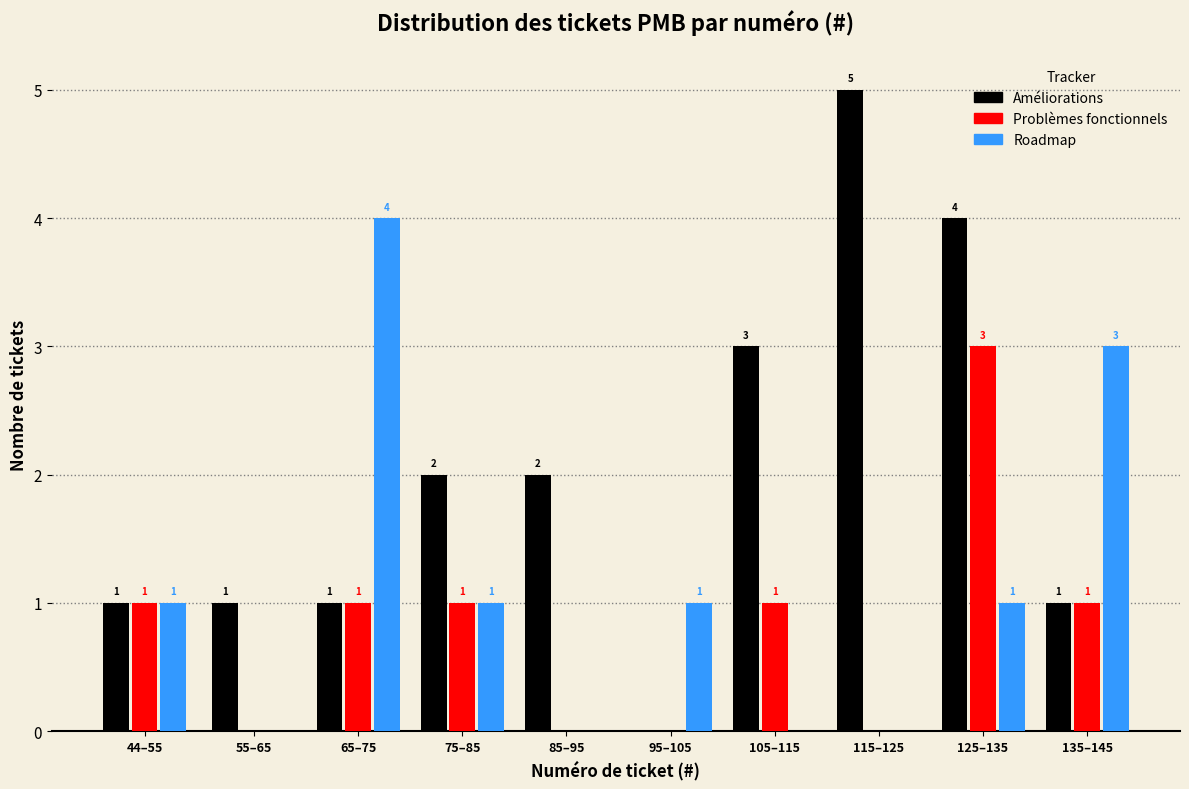

Reading right to left, transcribe all the data shown in this chart.

Améliorations: 135–145=1	125–135=4	115–125=5	105–115=3	95–105=0	85–95=2	75–85=2	65–75=1	55–65=1	44–55=1
Problèmes fonctionnels: 135–145=1	125–135=3	115–125=0	105–115=1	95–105=0	85–95=0	75–85=1	65–75=1	55–65=0	44–55=1
Roadmap: 135–145=3	125–135=1	115–125=0	105–115=0	95–105=1	85–95=0	75–85=1	65–75=4	55–65=0	44–55=1